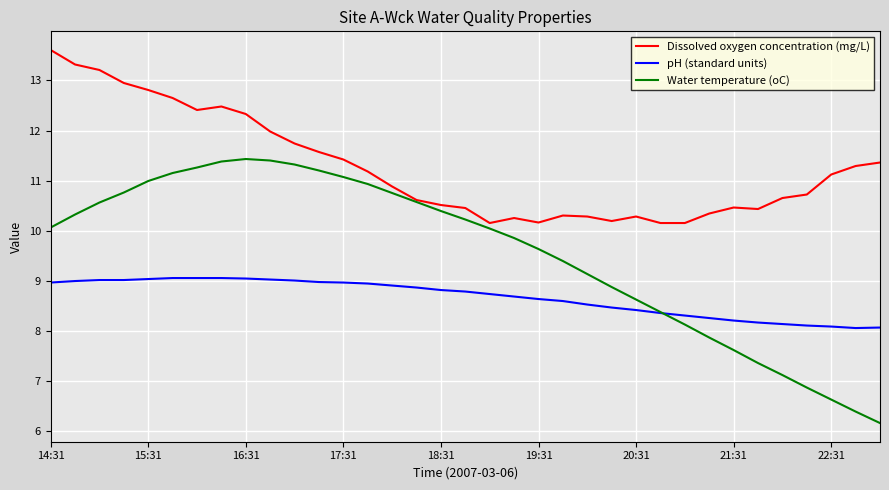

What is the maximum value shown in the chart?

13.6